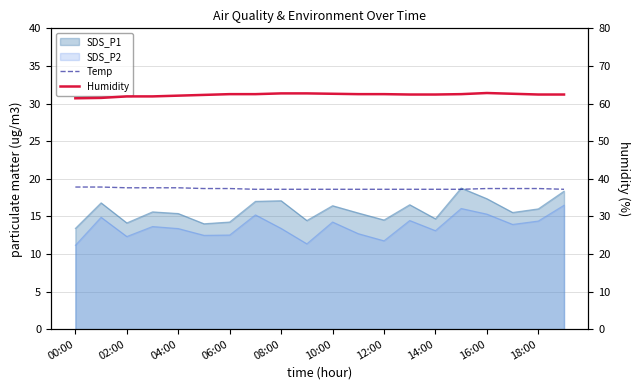

Is it true that Temp equals 6.3 at 08:00?

False